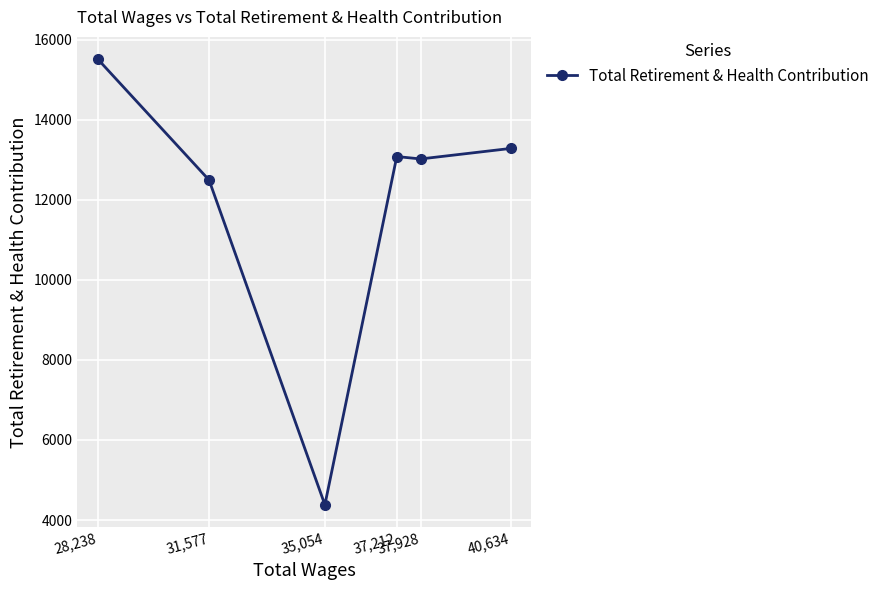

Reading left to right, what are all the values shown in this chart?

28,238=15515	31,577=12495	35,054=4381	37,212=13082	37,928=13022	40,634=13285